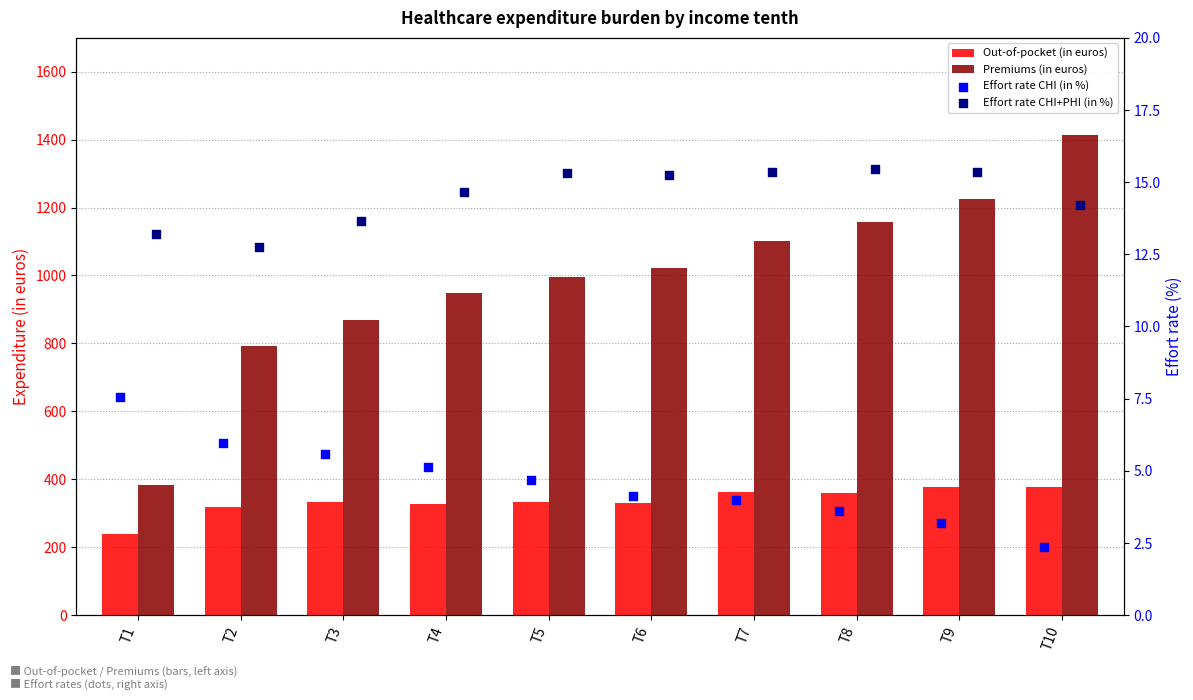

At which category is the sum across all series the highest?

T10